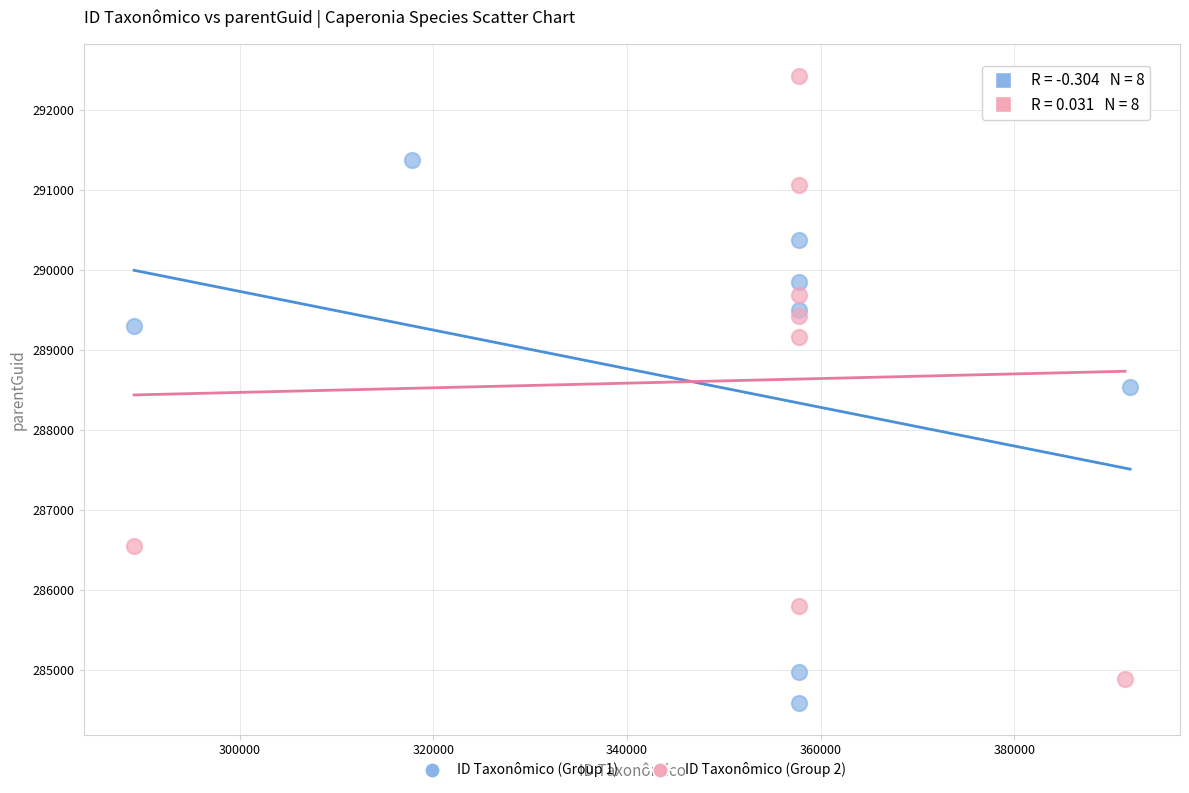

Which series contains the highest Y value?

ID Taxonômico (Group 2)